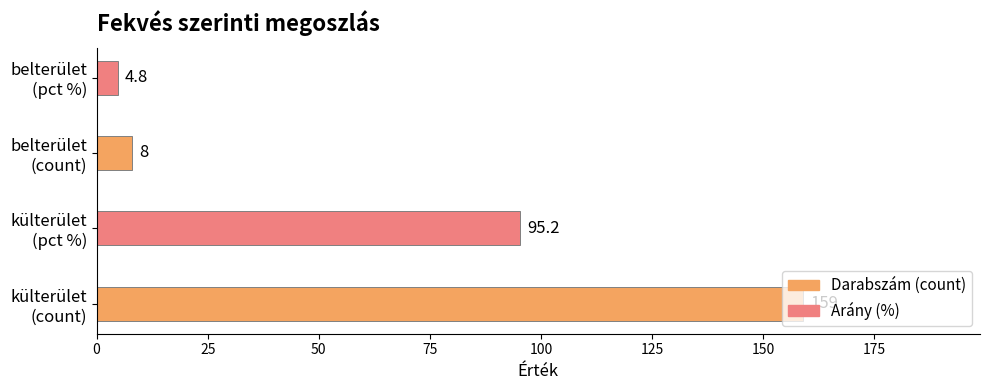

What is the maximum value shown in the chart?

159.0